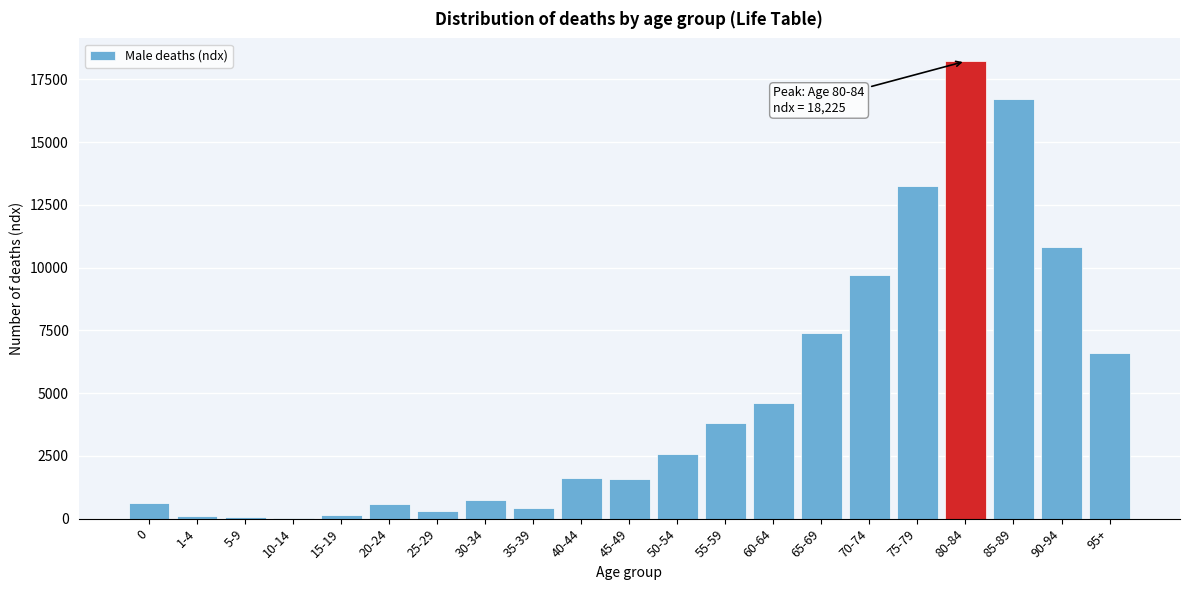

What is the maximum value shown in the chart?

18225